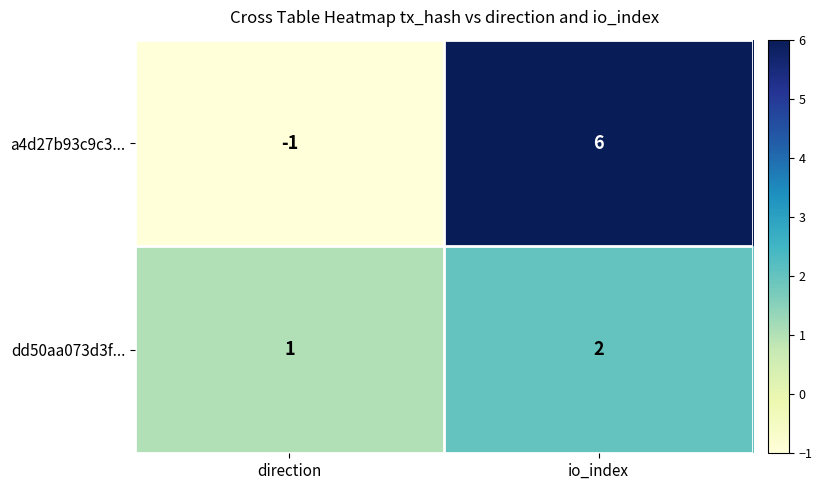

At how many categories does at least one series exceed 5?

1